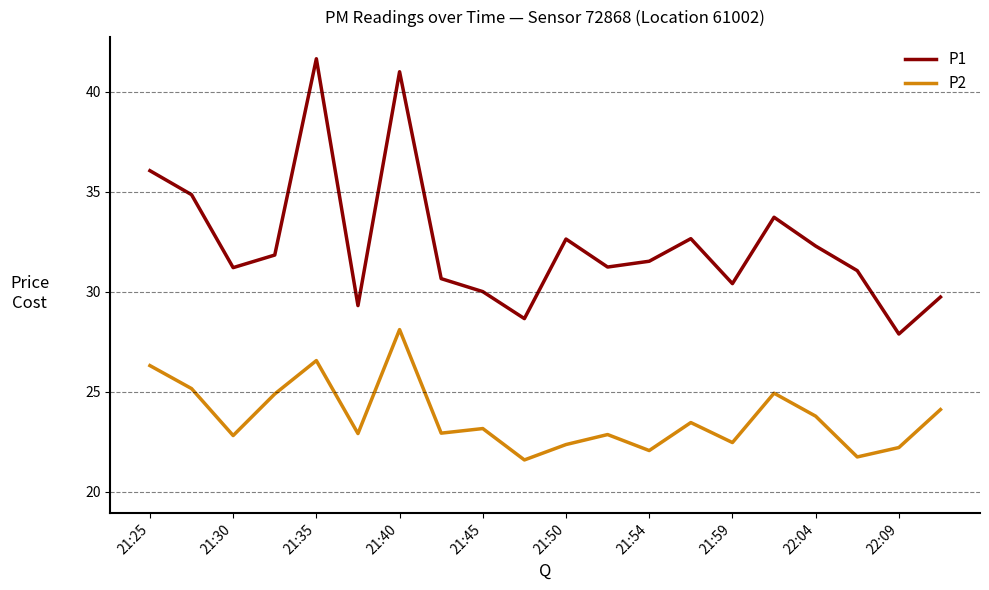

What is the difference between the maximum and minimum values in the P2 series?

6.5